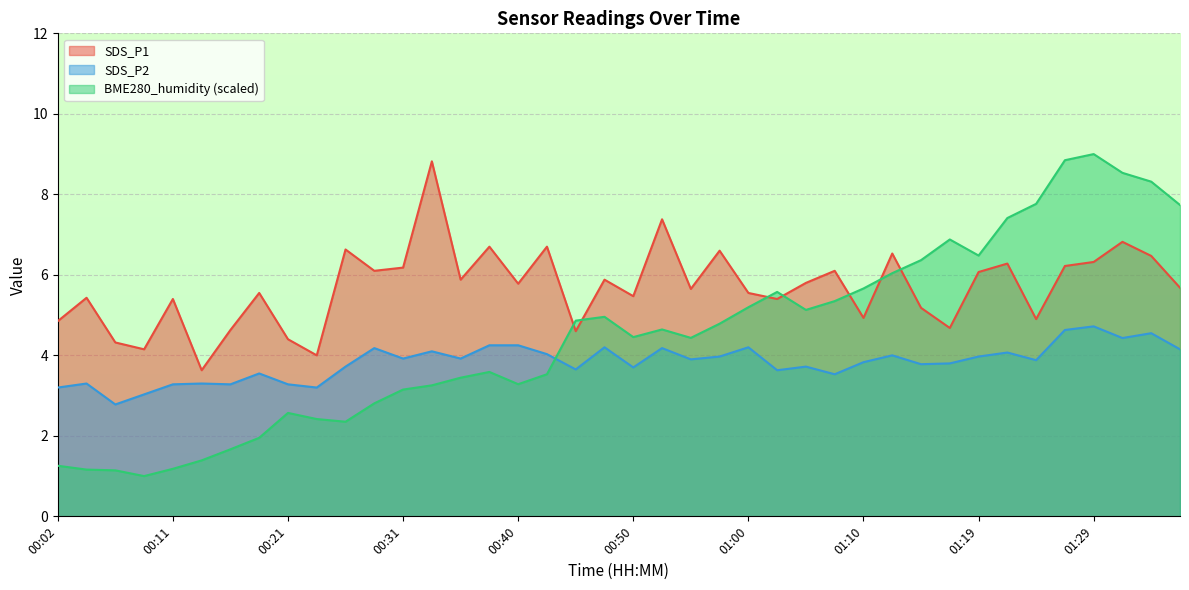

Read the SDS_P1 value at 00:21.

4.4